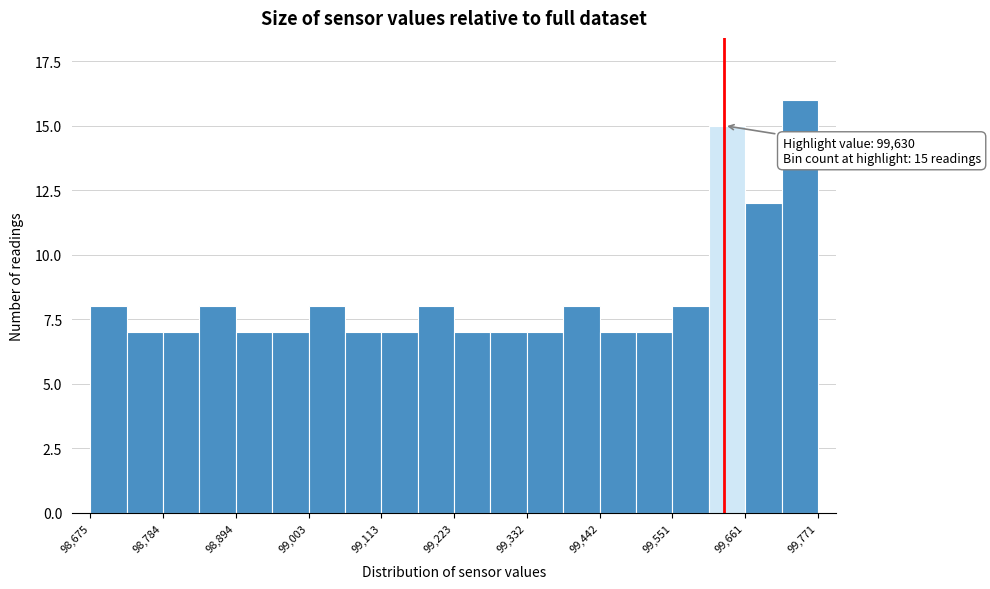

Read against the x-axis, roughly where is the centre of the tallest bar?

99740